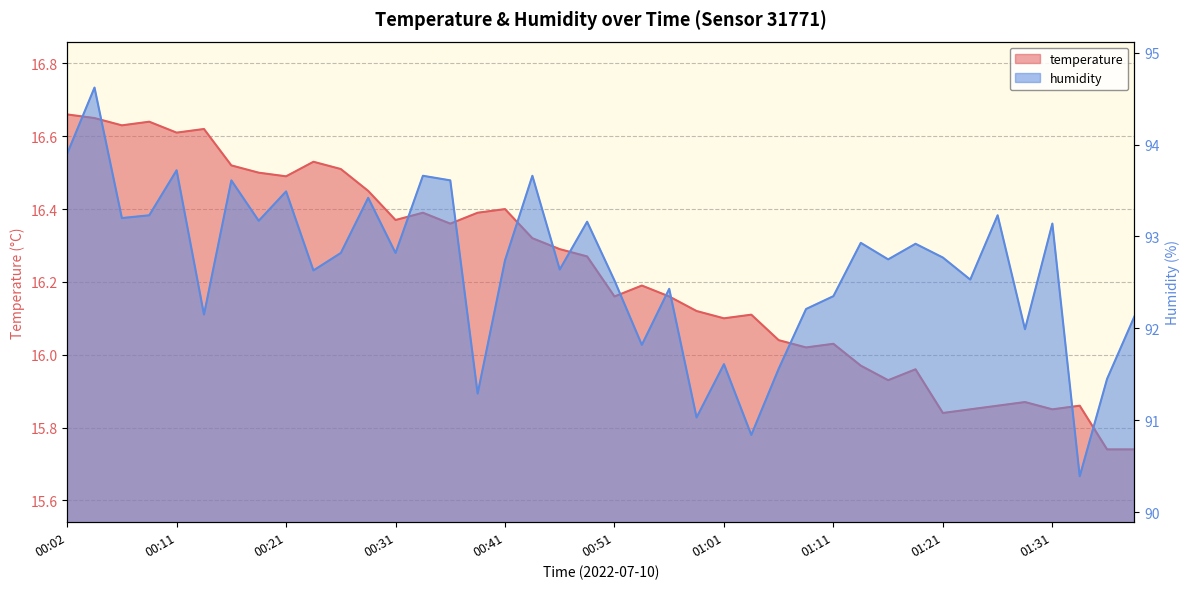

At which label is humidity closest to 92?

01:28